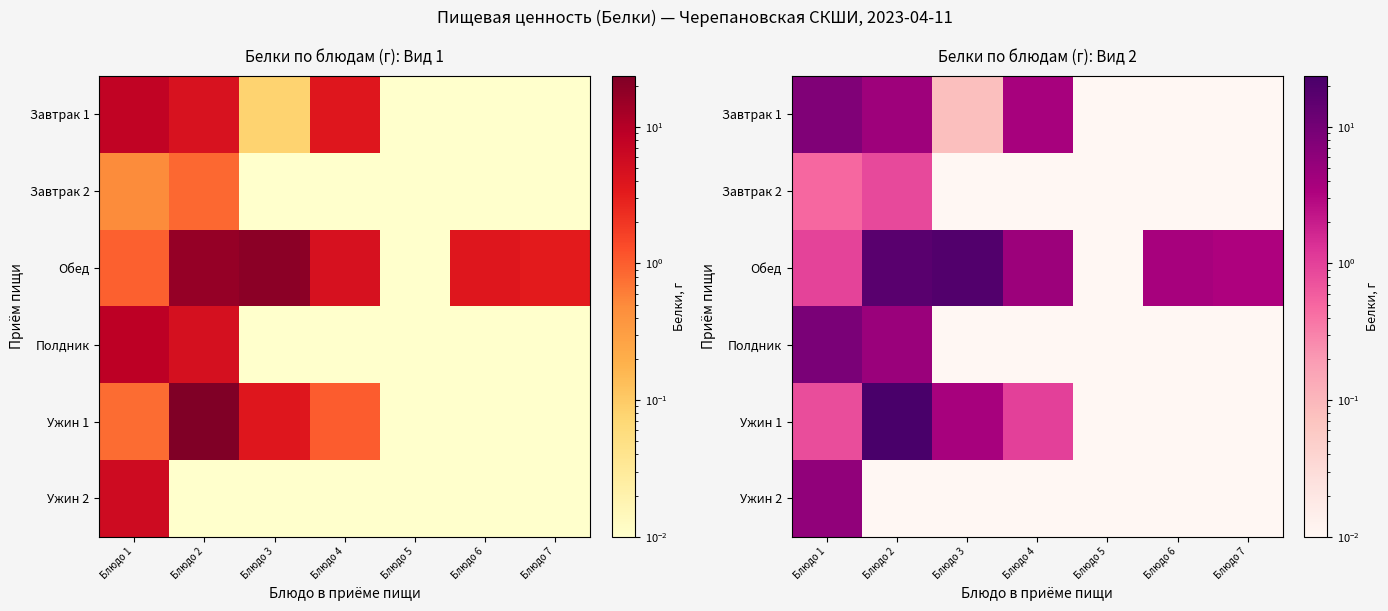

How many series are shown in this chart?

6